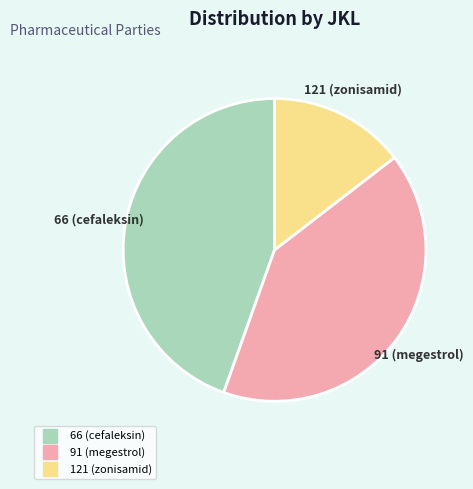

True or false: 121 (zonisamid) accounts for 1% of the total.

False